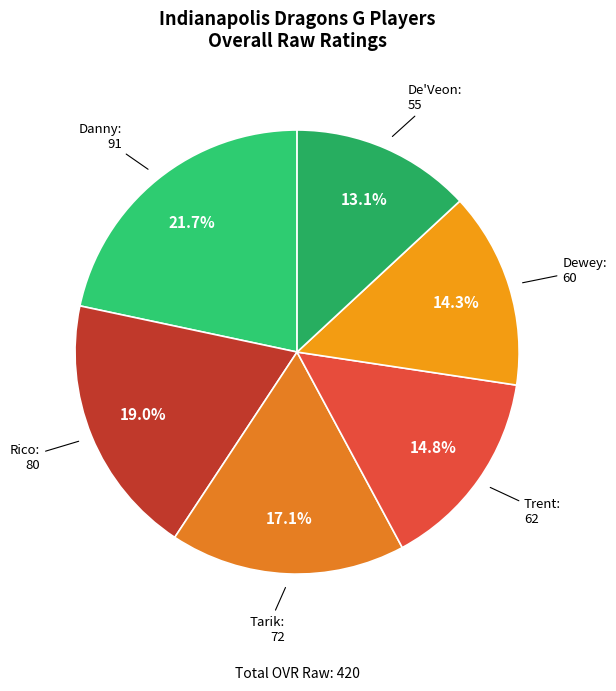

What percentage is the Danny slice, to the nearest percent?

22%